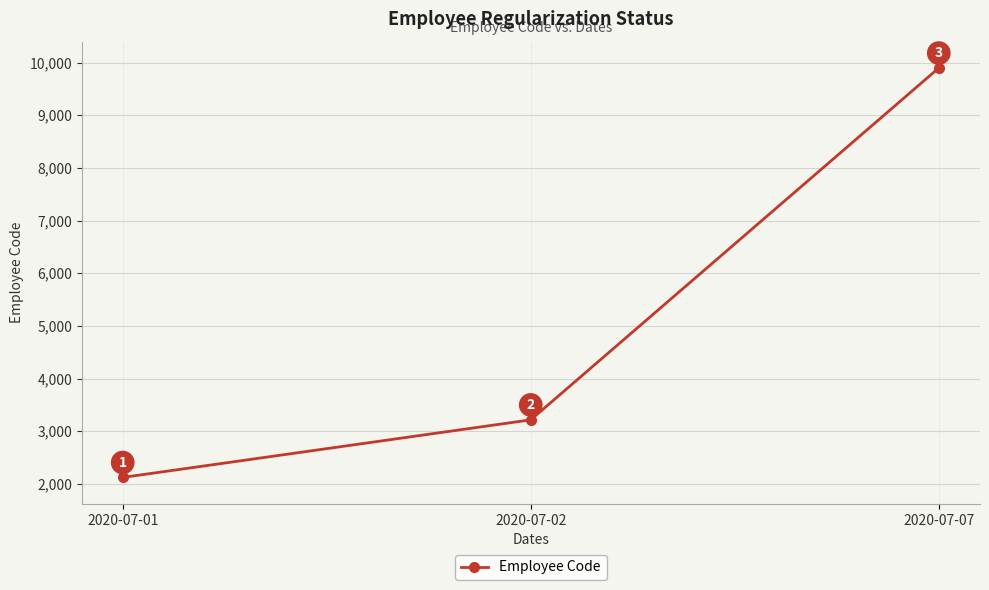

Where is the data nearest to the value 6009?

2020-07-02